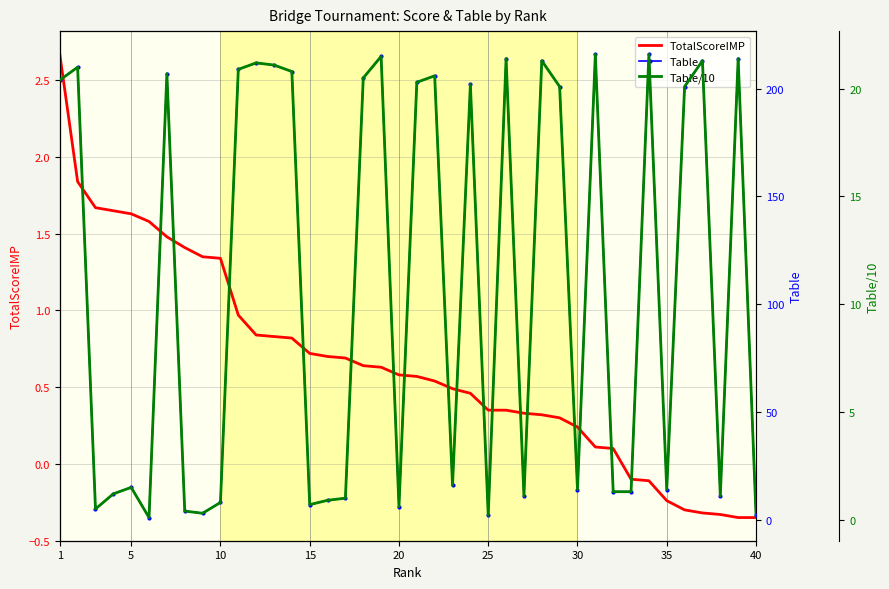

True or false: Table/10 and Table cross at least once.

False